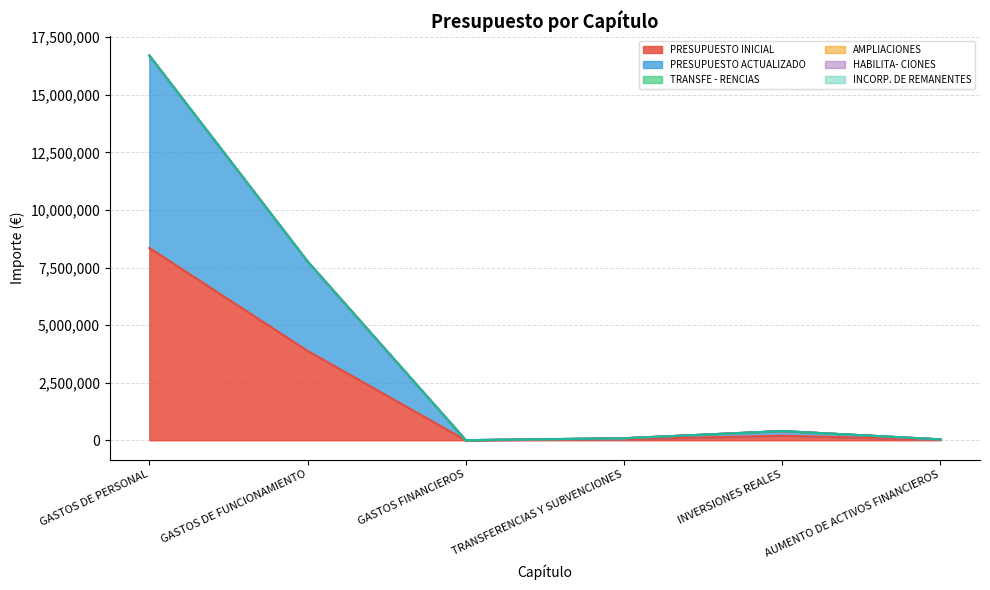

What is the spread (max minus min) of values at TRANSFERENCIAS Y SUBVENCIONES?

44000